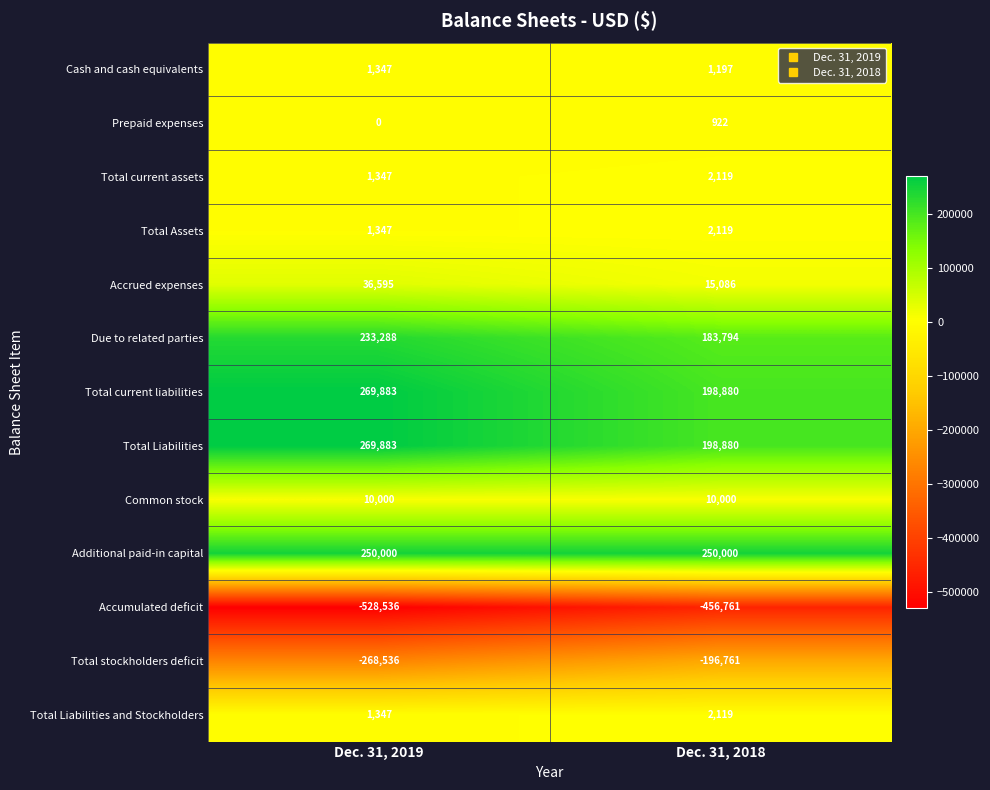

Which label corresponds to the smallest value in the chart?

Dec. 31, 2019